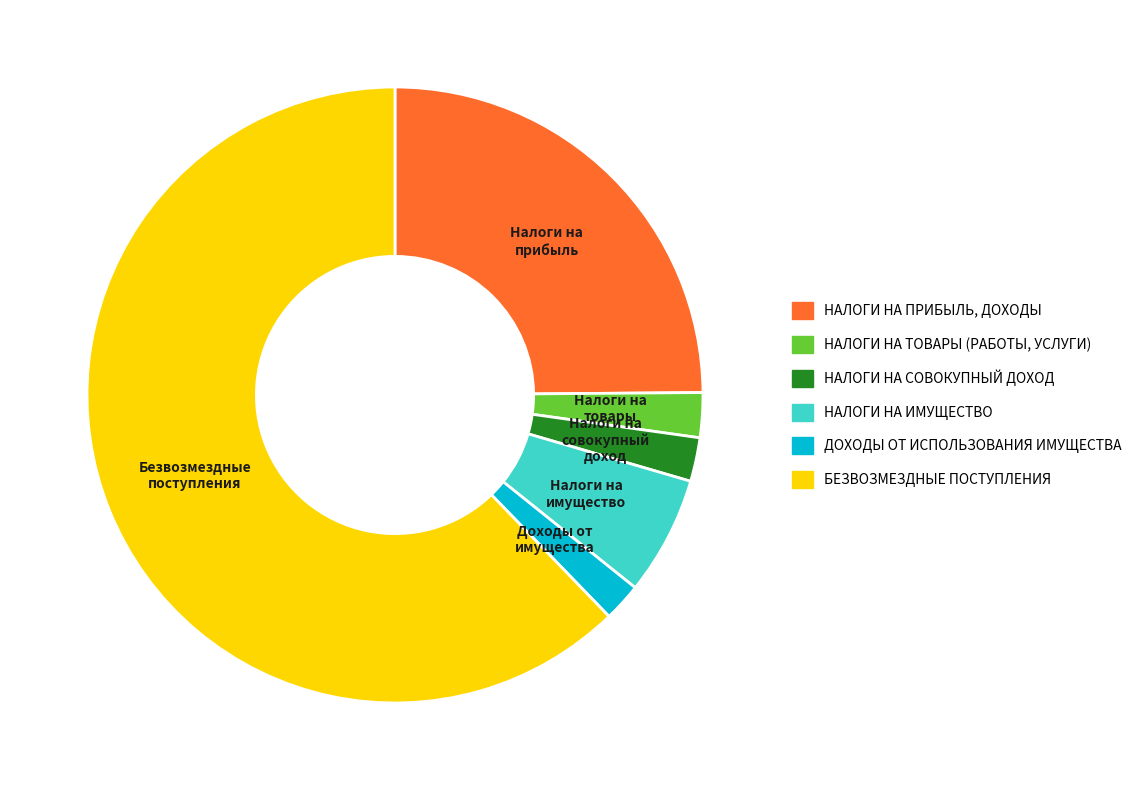

What is the majority slice?

БЕЗВОЗМЕЗДНЫЕ ПОСТУПЛЕНИЯ